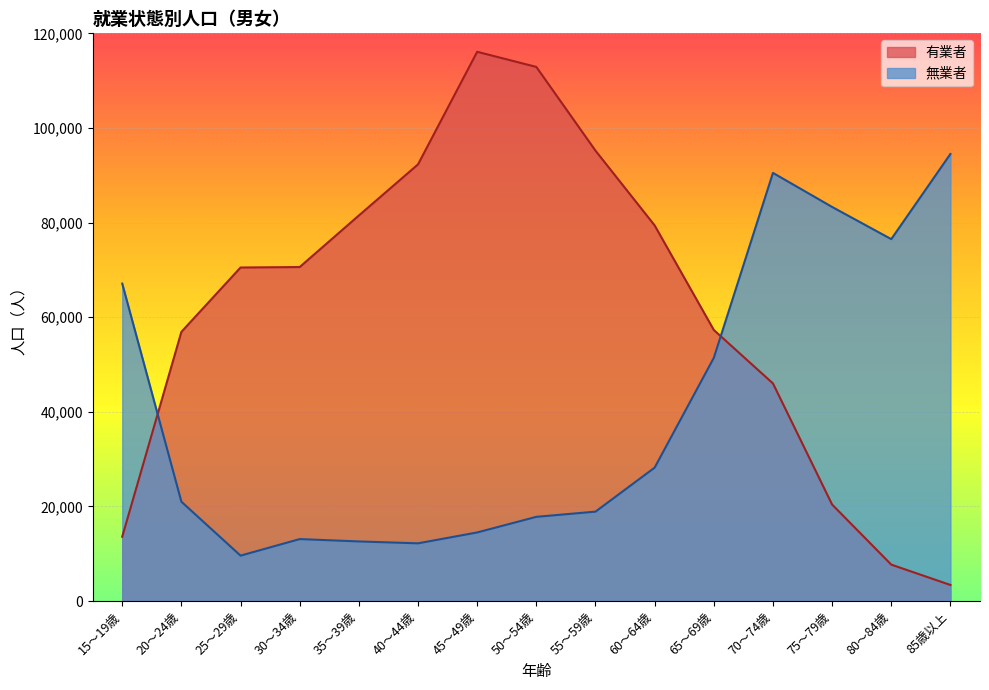

What is the difference between the maximum and minimum values in the 有業者 series?

112700